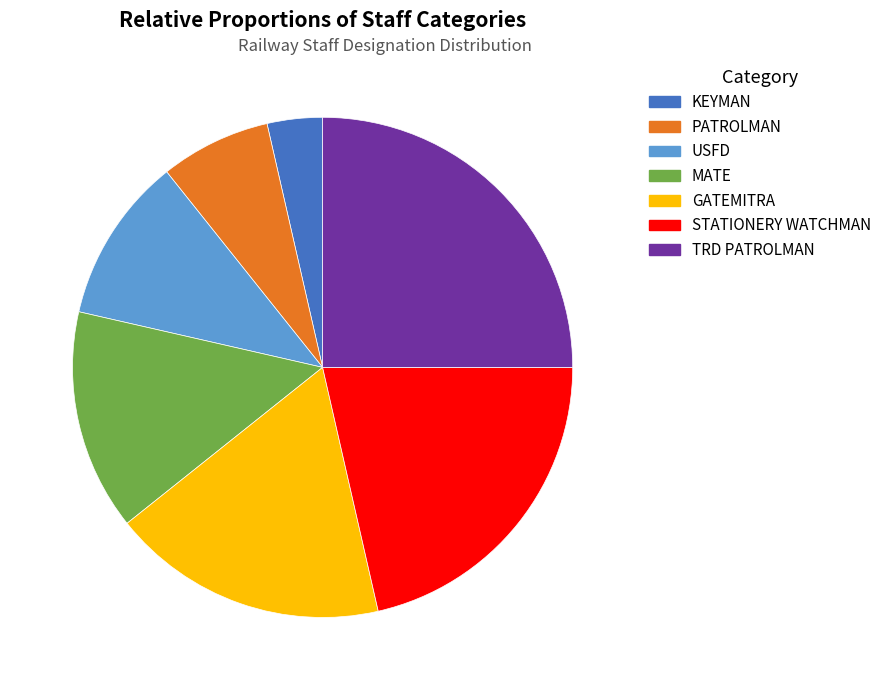

Is there any slice that represents more than half of the pie?

No